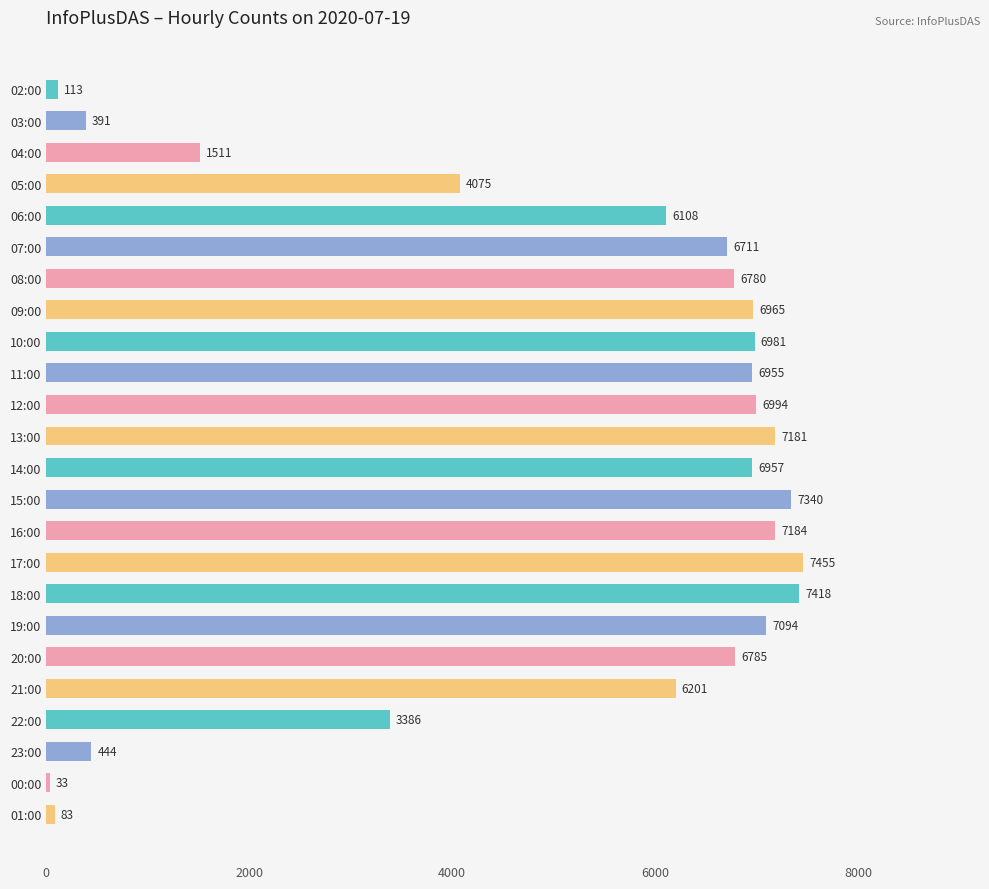

List the labels in order of value, largest first.

17:00, 18:00, 15:00, 16:00, 13:00, 19:00, 12:00, 10:00, 09:00, 14:00, 11:00, 20:00, 08:00, 07:00, 21:00, 06:00, 05:00, 22:00, 04:00, 23:00, 03:00, 02:00, 01:00, 00:00